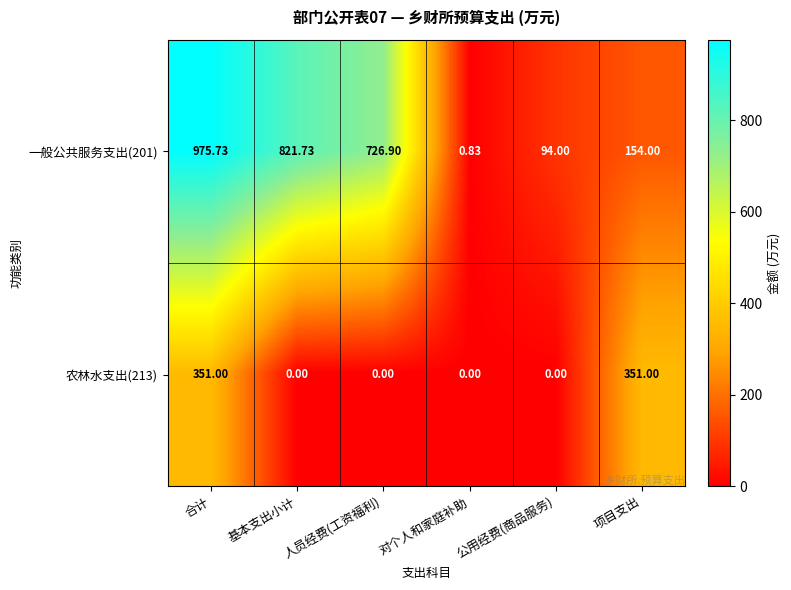

Is the value of 农林水支出(213) at 对个人和家庭补助 greater than the value of 一般公共服务支出(201) at 基本支出小计?

No